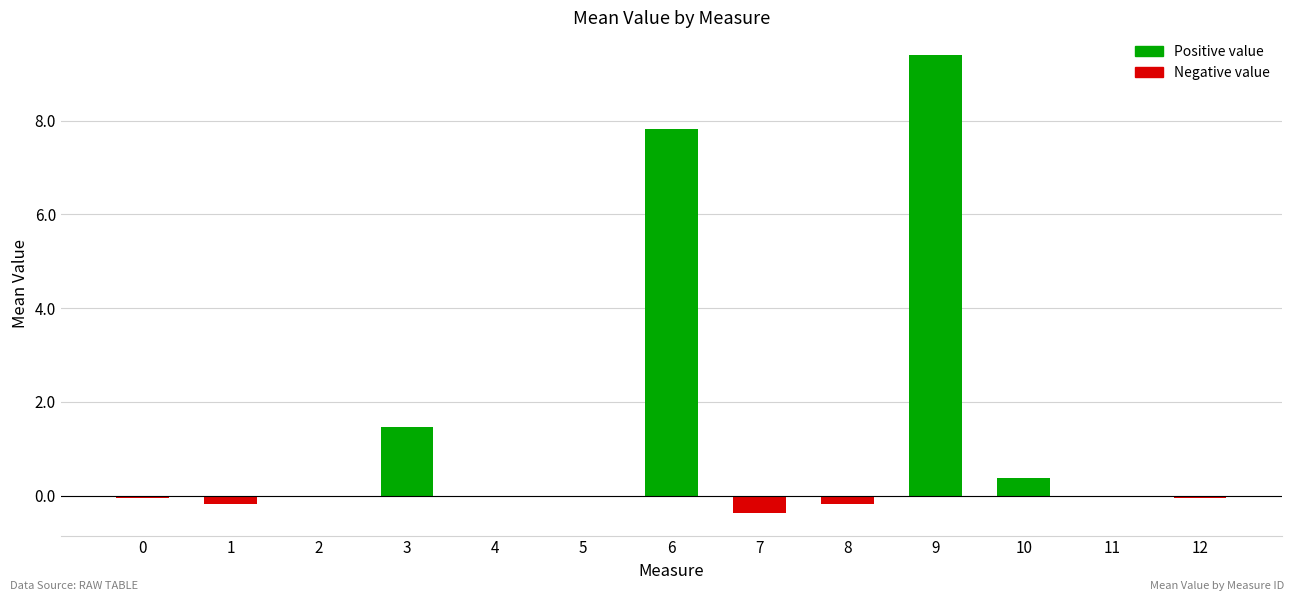

What is the change in value from 5 to 12?

-0.1